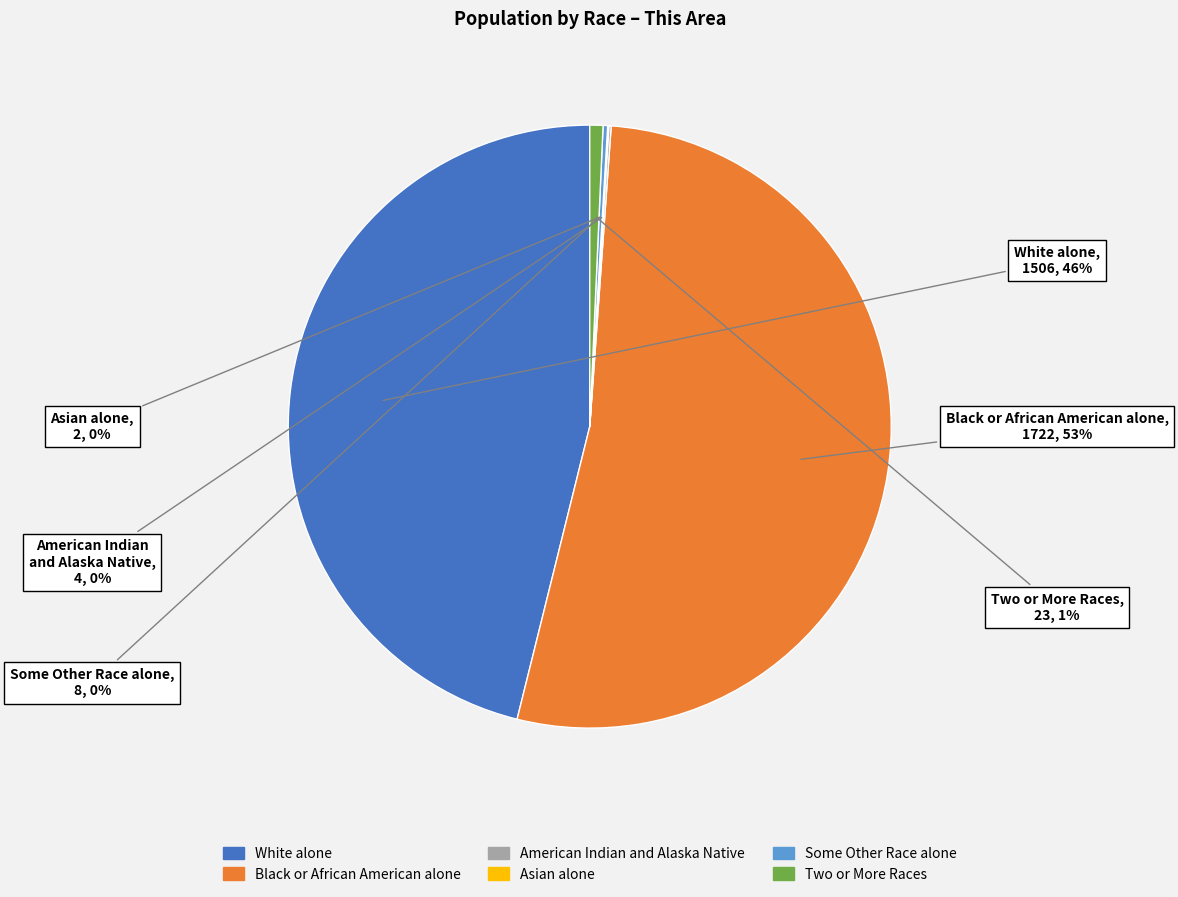

Is there a majority slice in this chart?

Yes